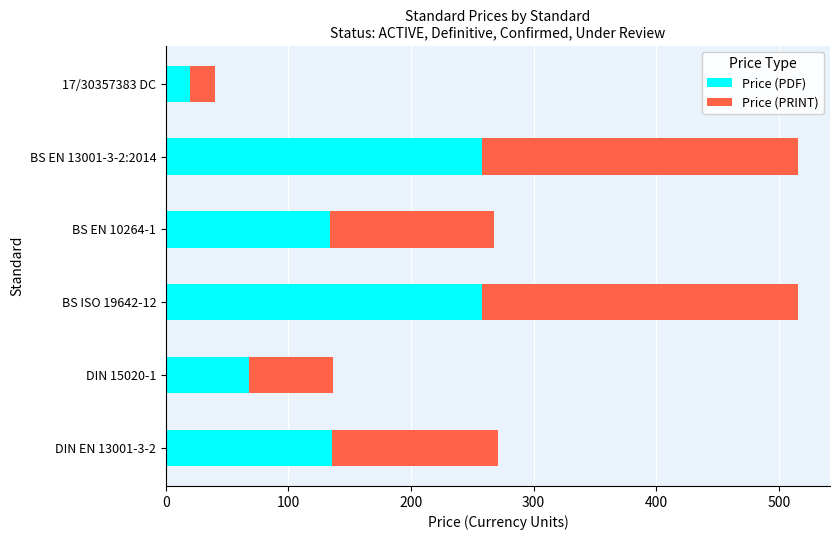

Which category has the lowest value in the Price (PDF) series?

17/30357383 DC